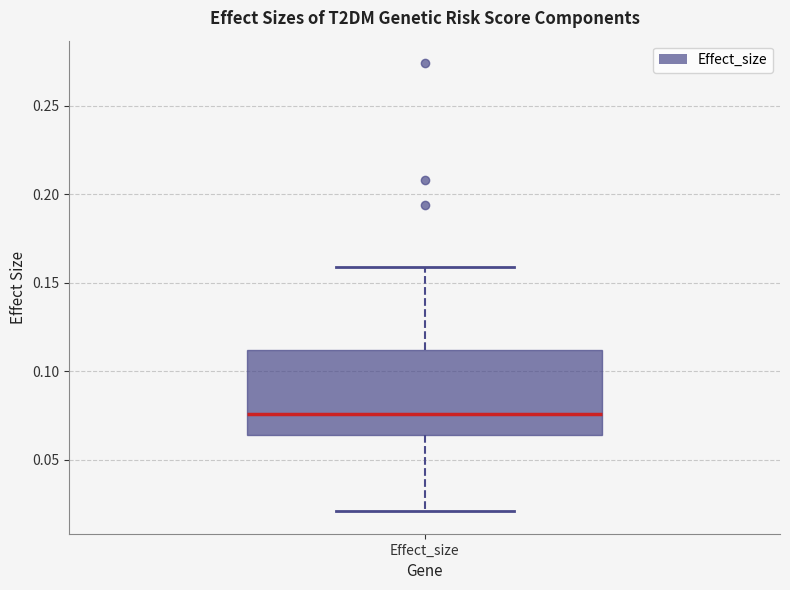

Transcribe this box plot: give where the median line is, the range the box spans, and where the two whiskers end, as read against the y-axis. The values are not printed on the chart, so give them approximately, as read against the axis.

median 0.075, box 0.065 to 0.110, whiskers 0.020 to 0.160